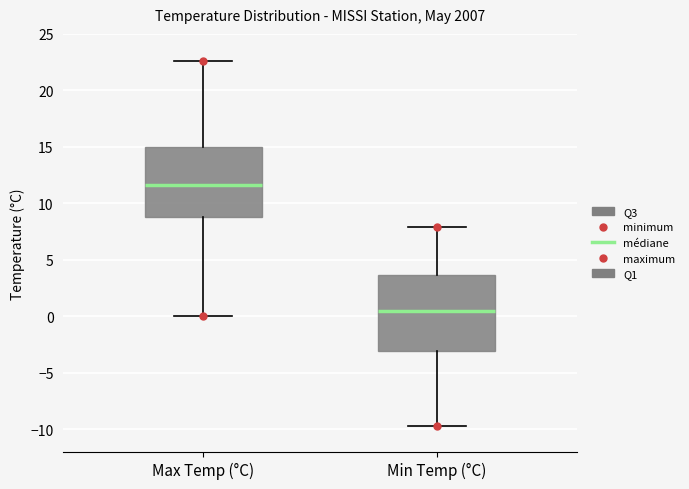

Reading left to right, transcribe this box plot: for each box, give where its median line is, the range the box spans, and where its two whiskers end, as read against the y-axis. The values are not printed on the chart, so give them approximately, as read against the axis.

Max Temp (°C): median 11.5, box 9.0 to 15.0, whiskers 0.0 to 22.5
Min Temp (°C): median 0.5, box -3.0 to 3.5, whiskers -9.5 to 8.0